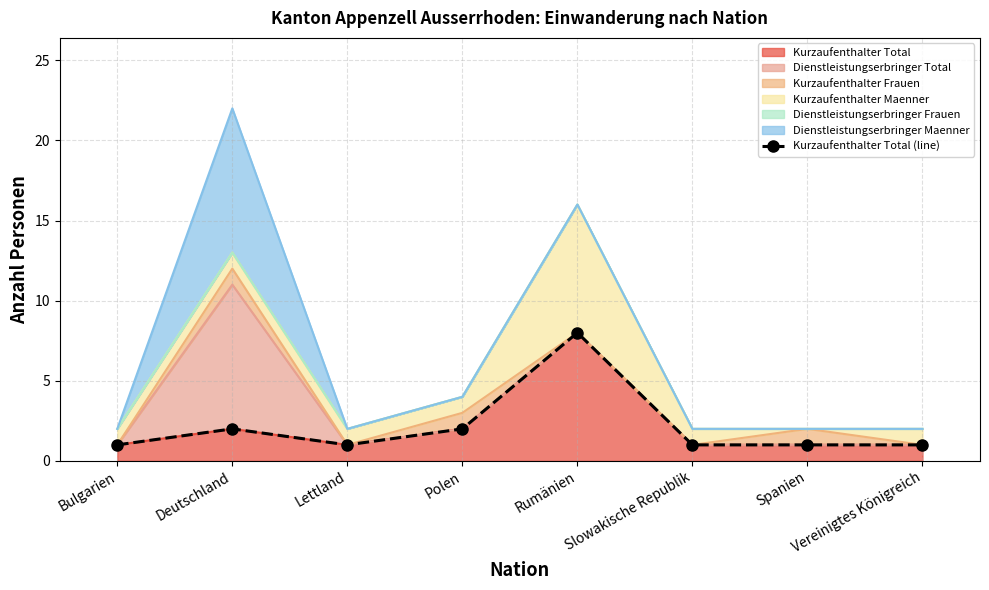

Is it true that the value at Bulgarien is 1?

True